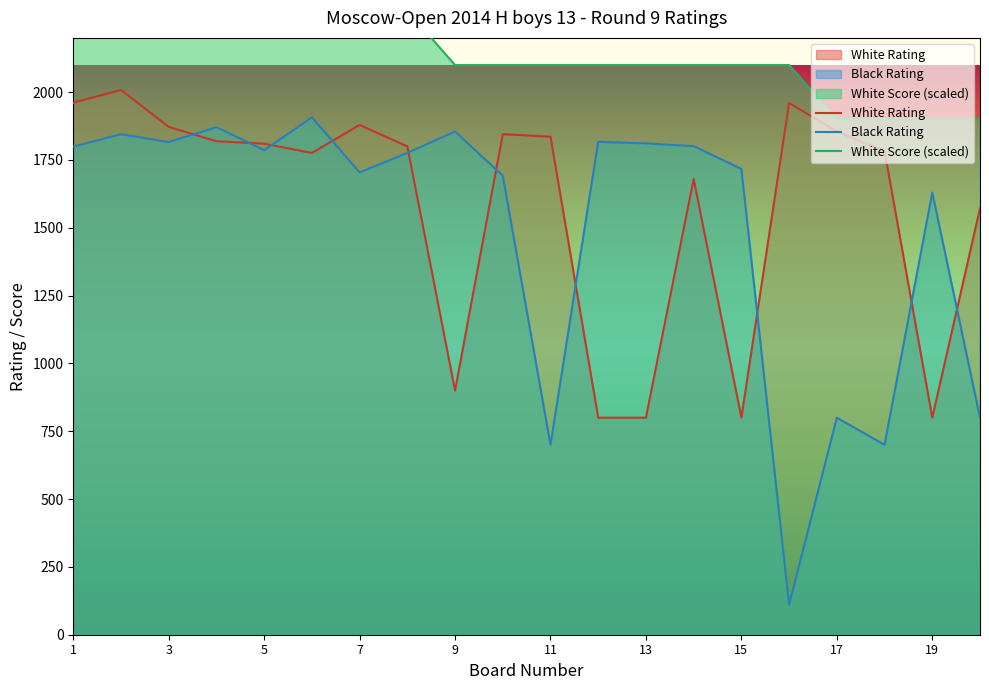

What is the smallest value displayed?

111